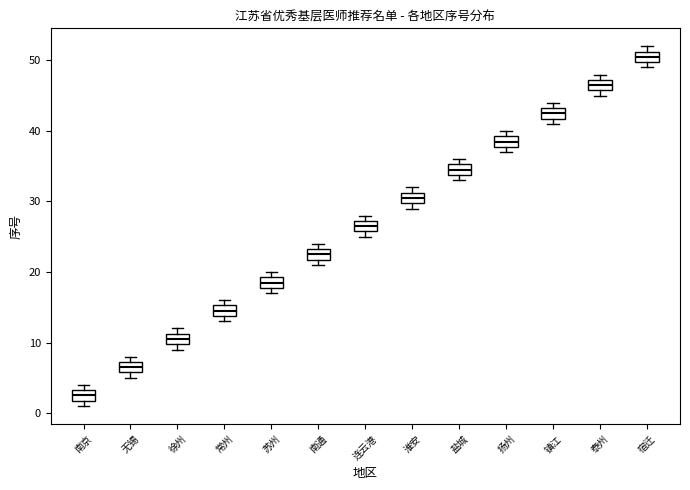

Reading left to right, read every box against the y-axis: the position of its median line, the range the box covers, and the ends of its whiskers. The values are not printed on the chart, so give them approximately, as read against the axis.

南京: median 3 (inside the box), box 2 to 3, whiskers 1 to 4
无锡: median 7 (inside the box), box 6 to 7, whiskers 5 to 8
徐州: median 11 (inside the box), box 10 to 11, whiskers 9 to 12
常州: median 15 (inside the box), box 14 to 15, whiskers 13 to 16
苏州: median 19 (inside the box), box 18 to 19, whiskers 17 to 20
南通: median 23 (inside the box), box 22 to 23, whiskers 21 to 24
连云港: median 27 (inside the box), box 26 to 27, whiskers 25 to 28
淮安: median 31 (inside the box), box 30 to 31, whiskers 29 to 32
盐城: median 35 (inside the box), box 34 to 35, whiskers 33 to 36
扬州: median 39 (inside the box), box 38 to 39, whiskers 37 to 40
镇江: median 43 (inside the box), box 42 to 43, whiskers 41 to 44
泰州: median 47 (inside the box), box 46 to 47, whiskers 45 to 48
宿迁: median 51 (inside the box), box 50 to 51, whiskers 49 to 52